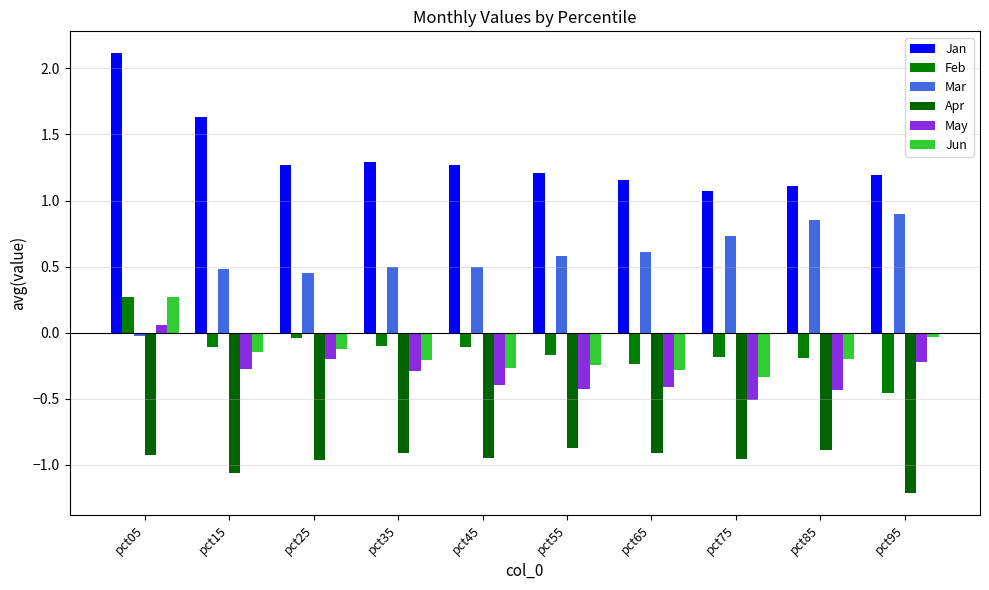

What is the value of the Jan bar at the 10th from the left?

1.2